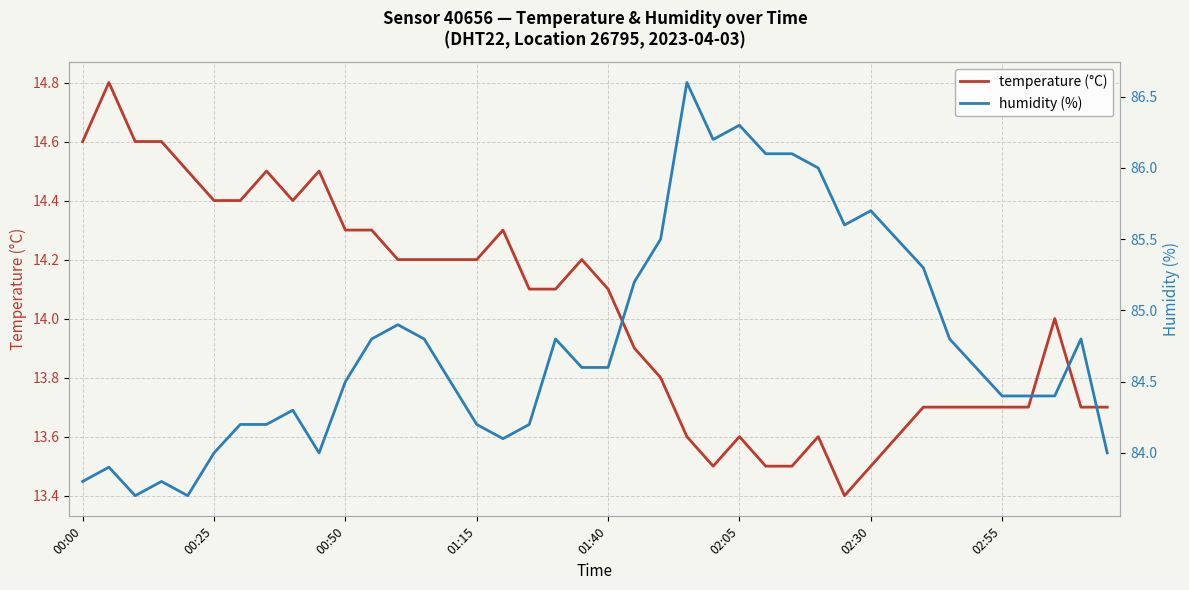

Which category has the lowest value in the temperature (°C) series?

29